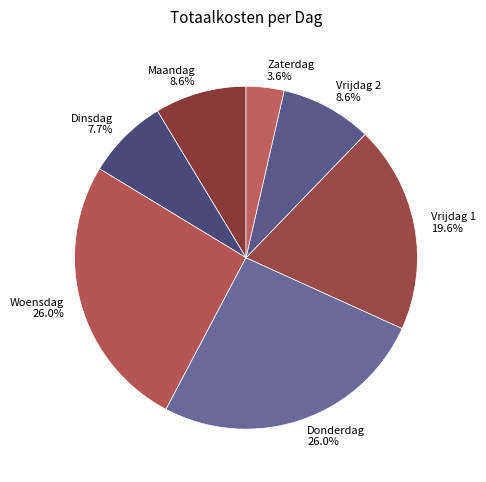

What percentage is NOT represented by Dinsdag?

92.3%